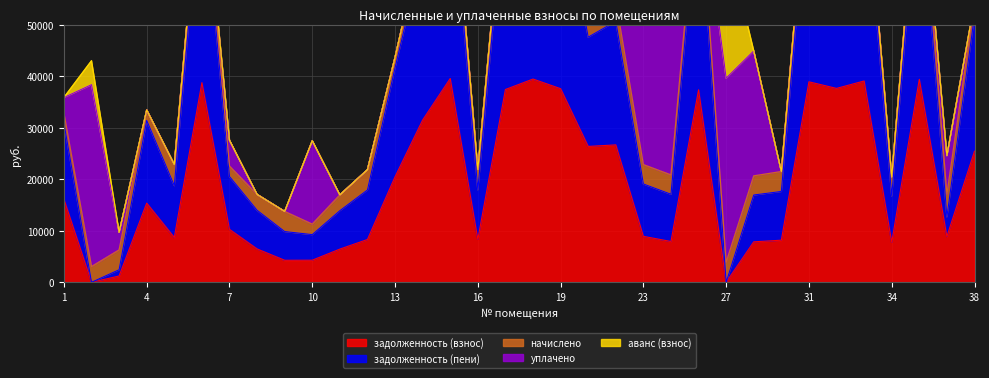

What is the average value of the уплачено series?

6369.5